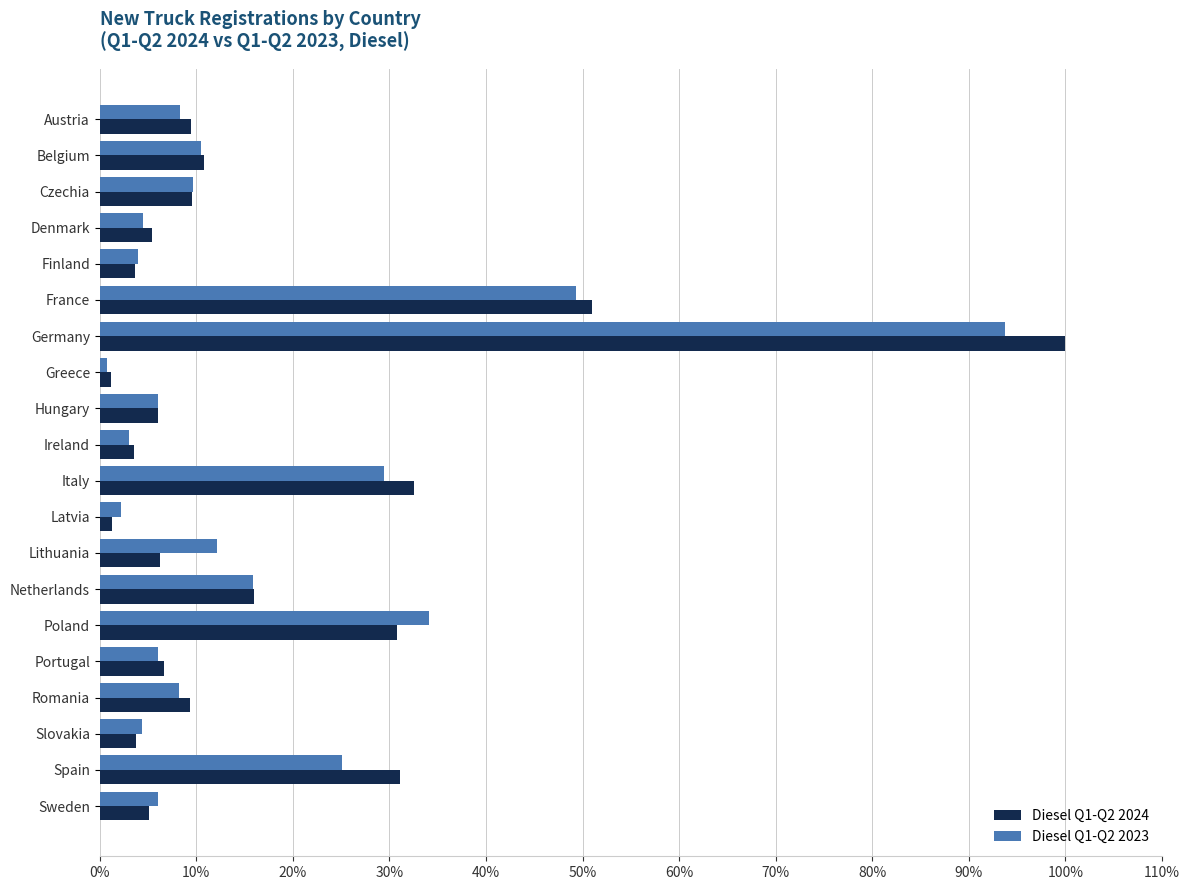

What are all the series names shown in the legend?

Diesel Q1-Q2 2024, Diesel Q1-Q2 2023